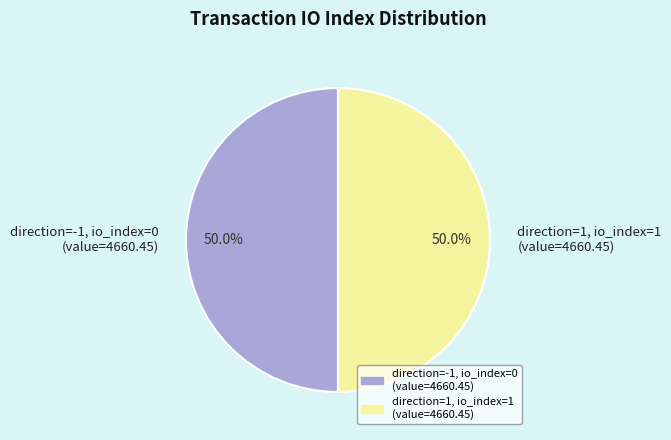

What percentage is NOT represented by direction=1, io_index=1 (value=4660.45)?

50.0%